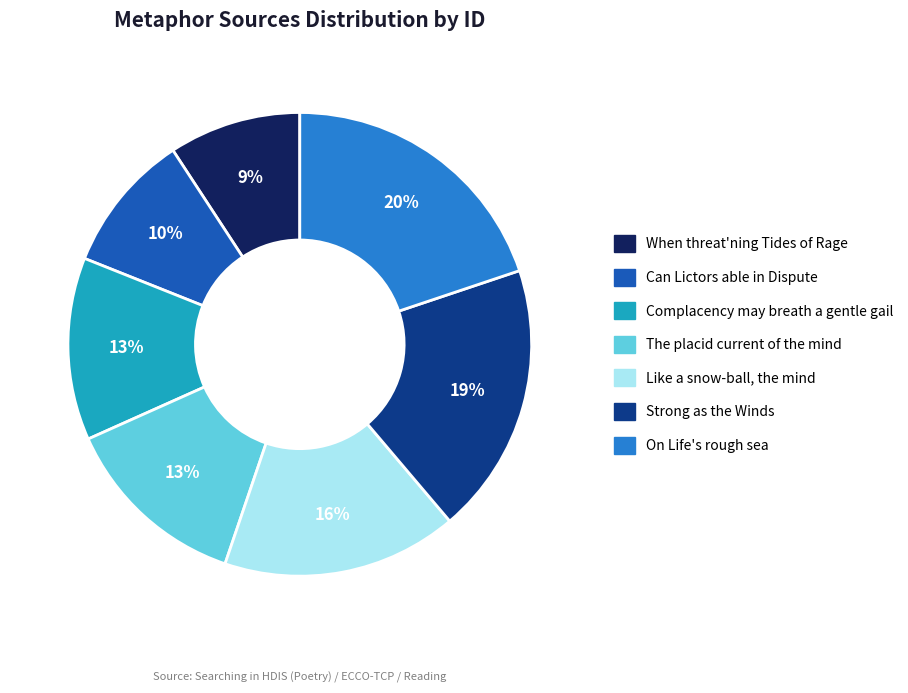

True or false: The placid current of the mind accounts for 1% of the total.

False